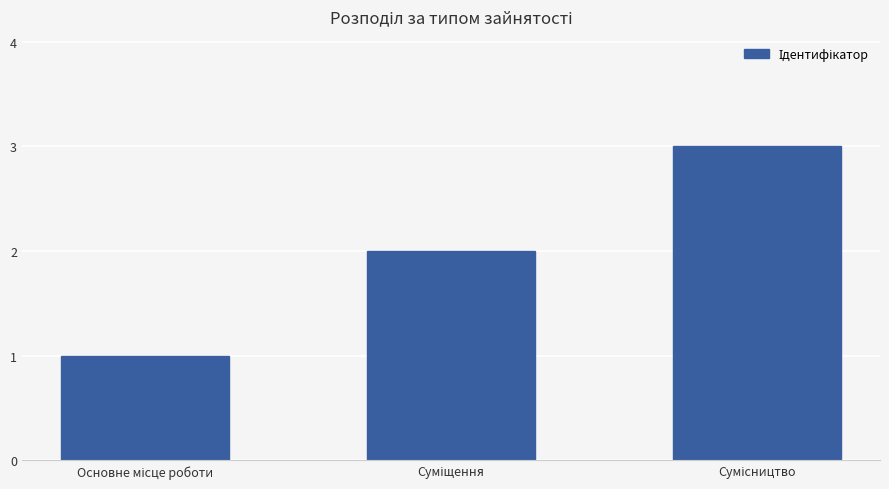

What is the sum of all values?

6